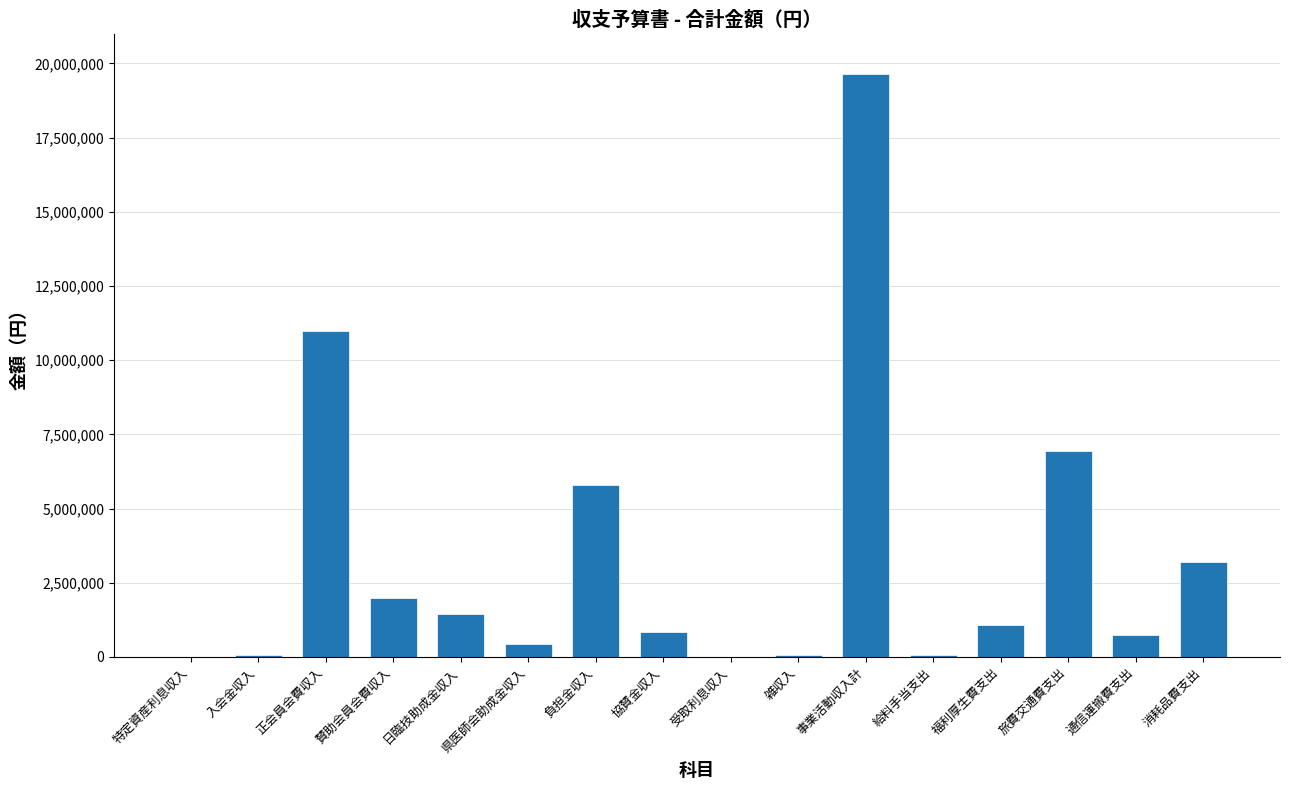

Is it true that the value at 負担金収入 is 3384872?

False